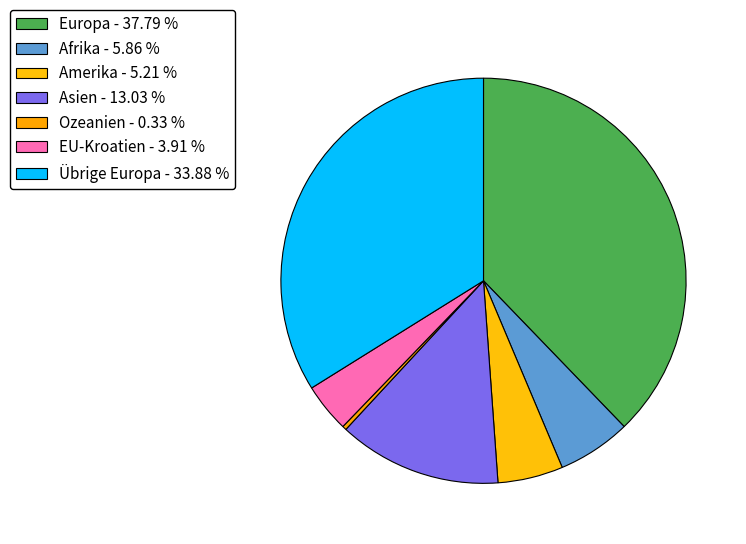

How many slices are in this pie chart?

7